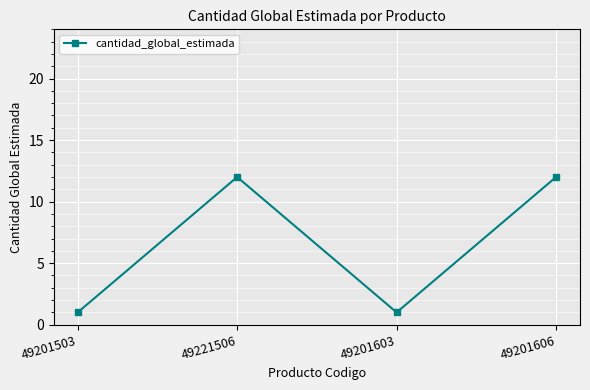

What is the maximum value shown in the chart?

12